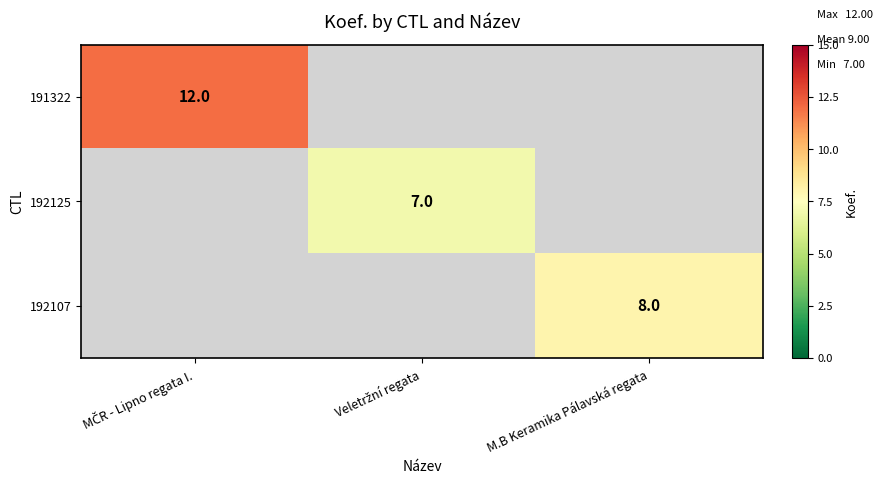

The 192107 series shows 8 at M.B Keramika Pálavská regata. True or false?

True